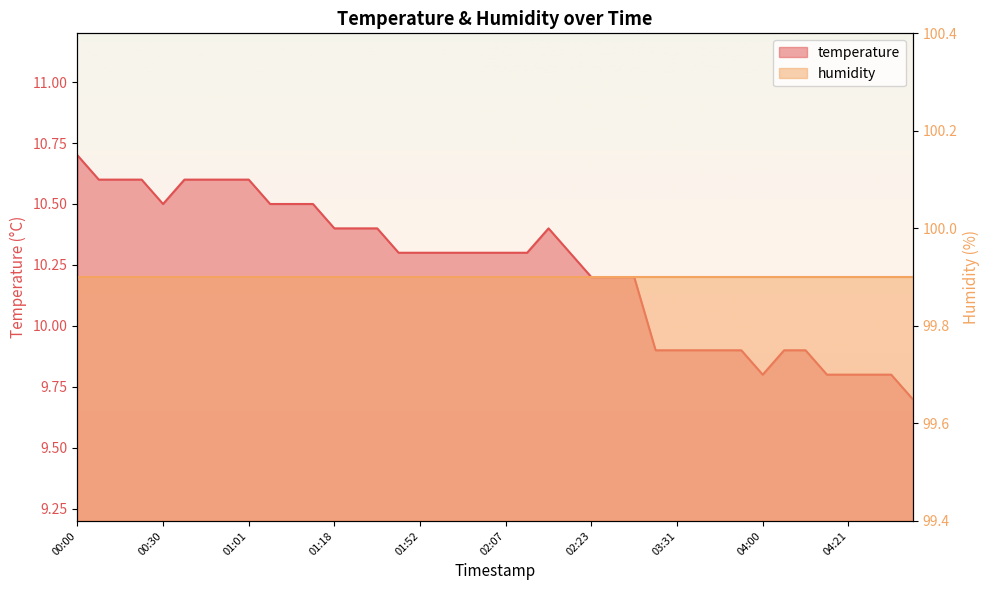

How many interior local peaks (higher than both neighbors) does the data have?

1